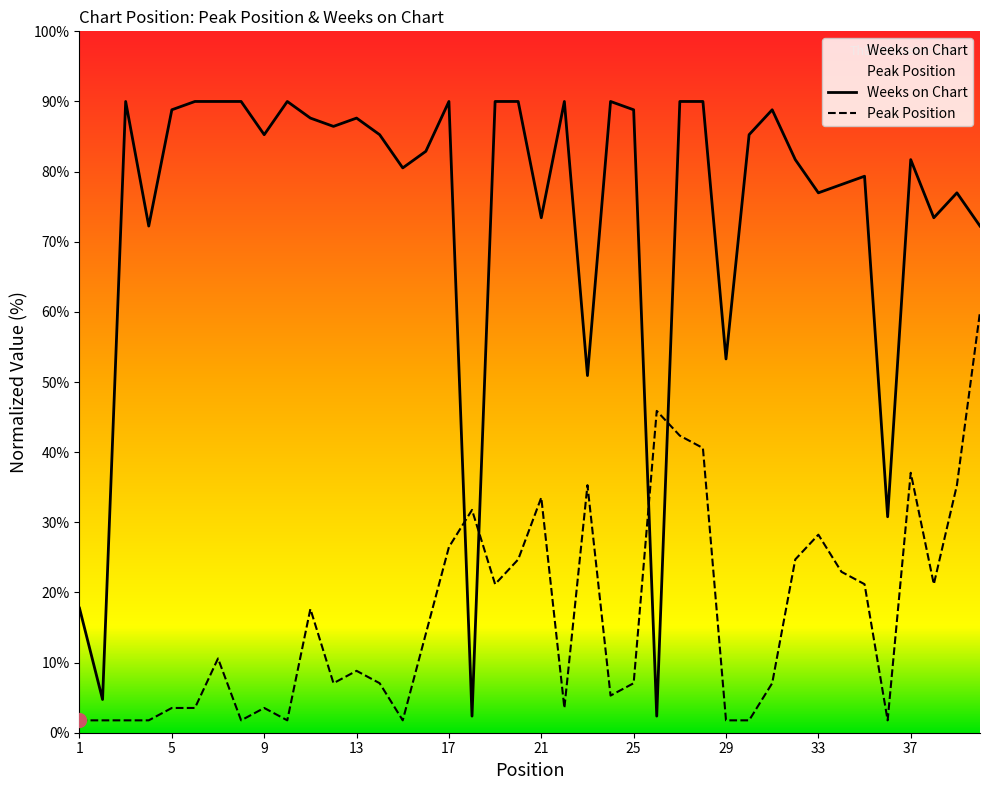

Rank the categories by Peak Position value from lowest to highest.

1, 2, 3, 4, 8, 10, 15, 29, 30, 36, 5, 6, 9, 22, 24, 12, 14, 25, 31, 13, 7, 16, 11, 19, 35, 38, 34, 20, 32, 17, 33, 18, 21, 23, 39, 37, 28, 27, 26, 40